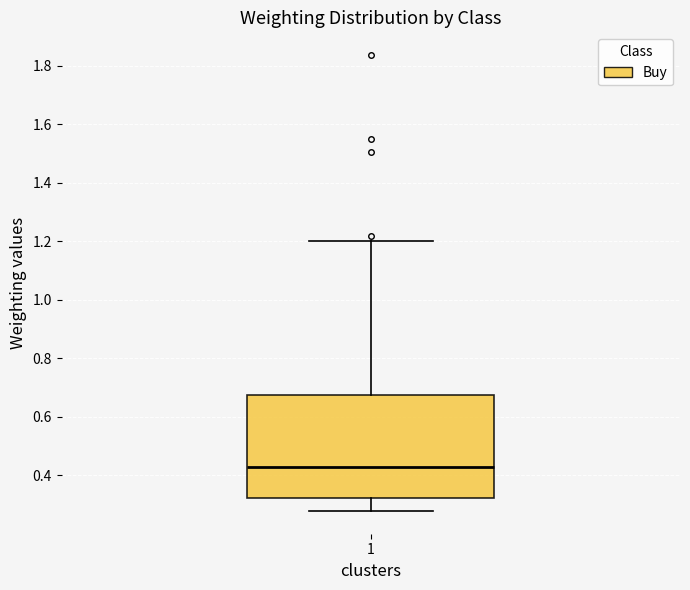

Transcribe this box plot: give where the median line is, the range the box spans, and where the two whiskers end, as read against the y-axis. The values are not printed on the chart, so give them approximately, as read against the axis.

median 0.42, box 0.32 to 0.68, whiskers 0.28 to 1.20